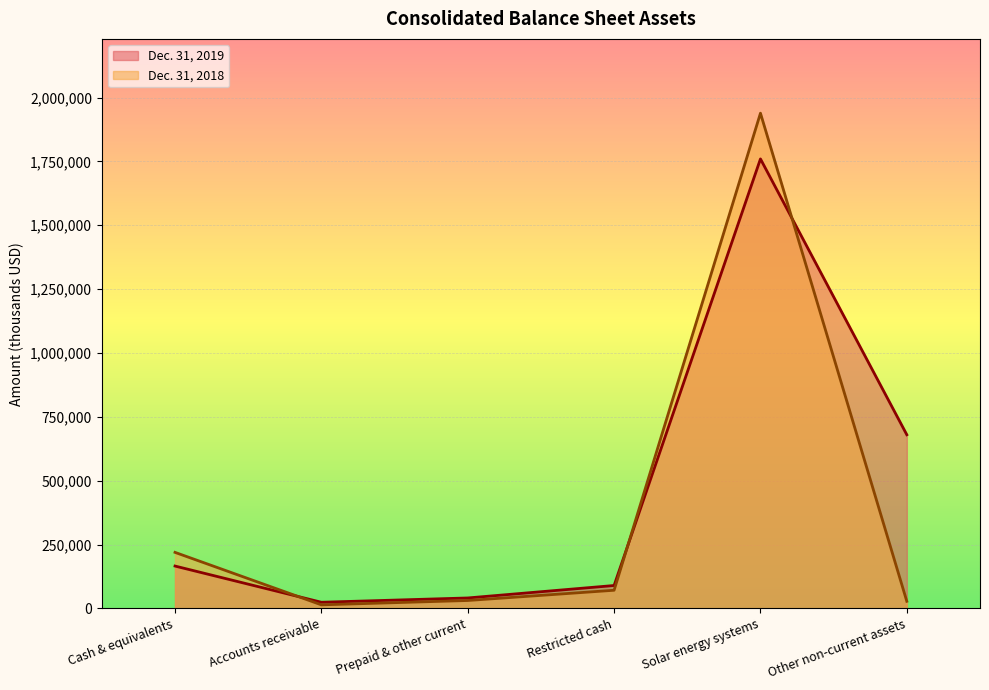

The value of Dec. 31, 2019 at Solar energy systems is 1759861. True or false?

True